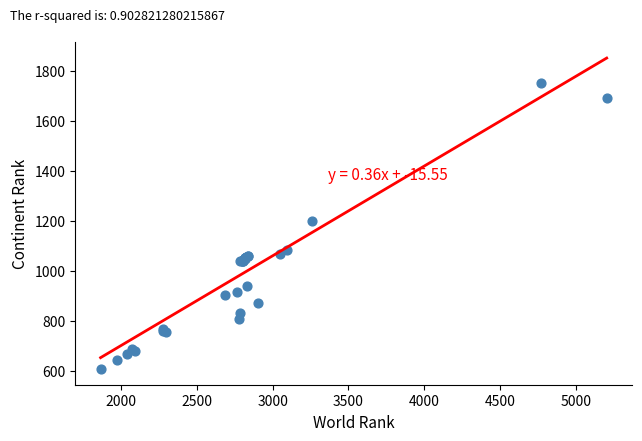

What Y value in the scatter plot is closest to 1178?

1201